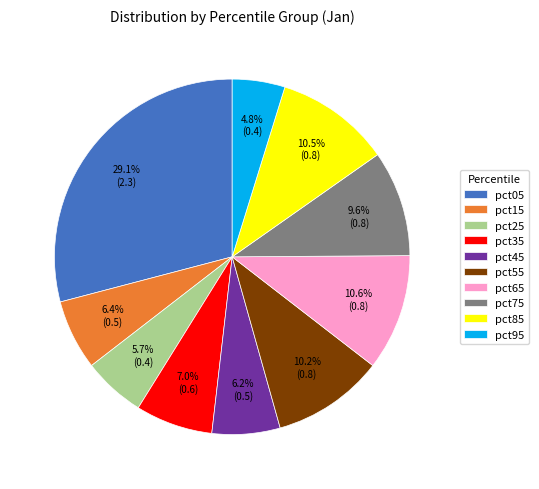

What is the smallest slice in the pie chart?

pct95